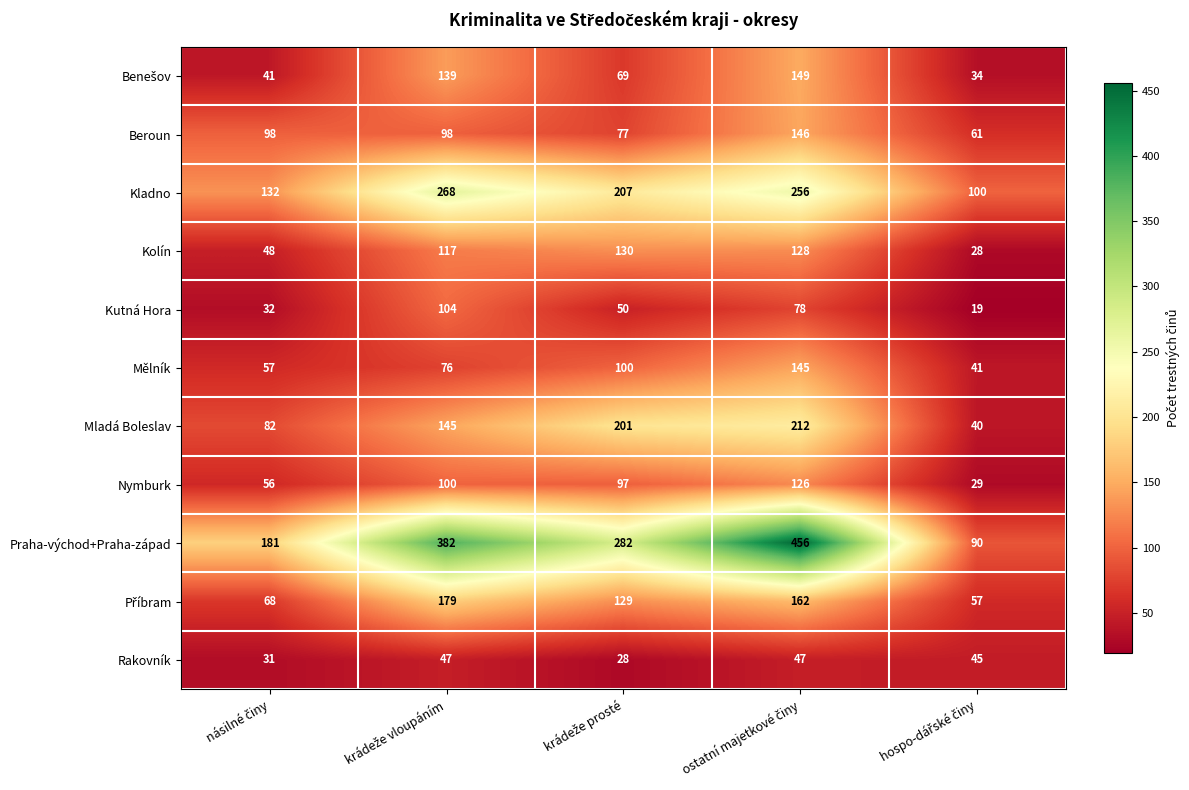

Which series has the largest total across all categories?

Praha-východ+Praha-západ